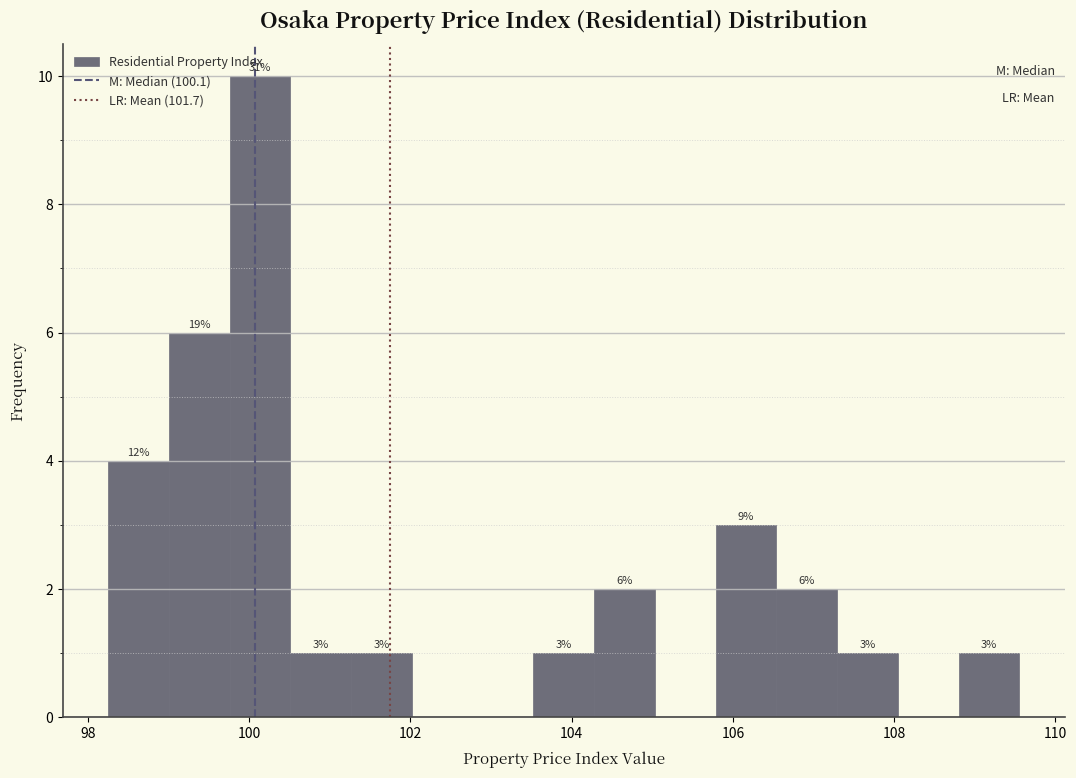

Read against the x-axis, roughly where is the centre of the tallest bar?

100.2